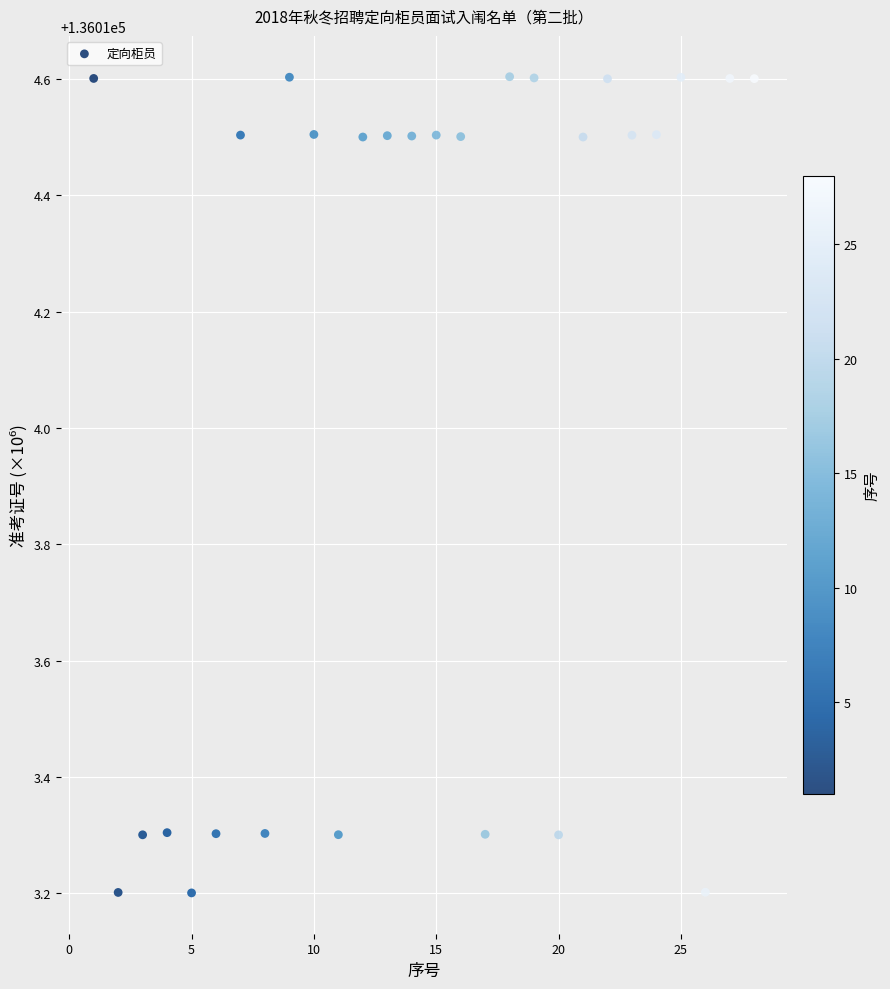

What is the range of Y values (max minus min)?

1.4